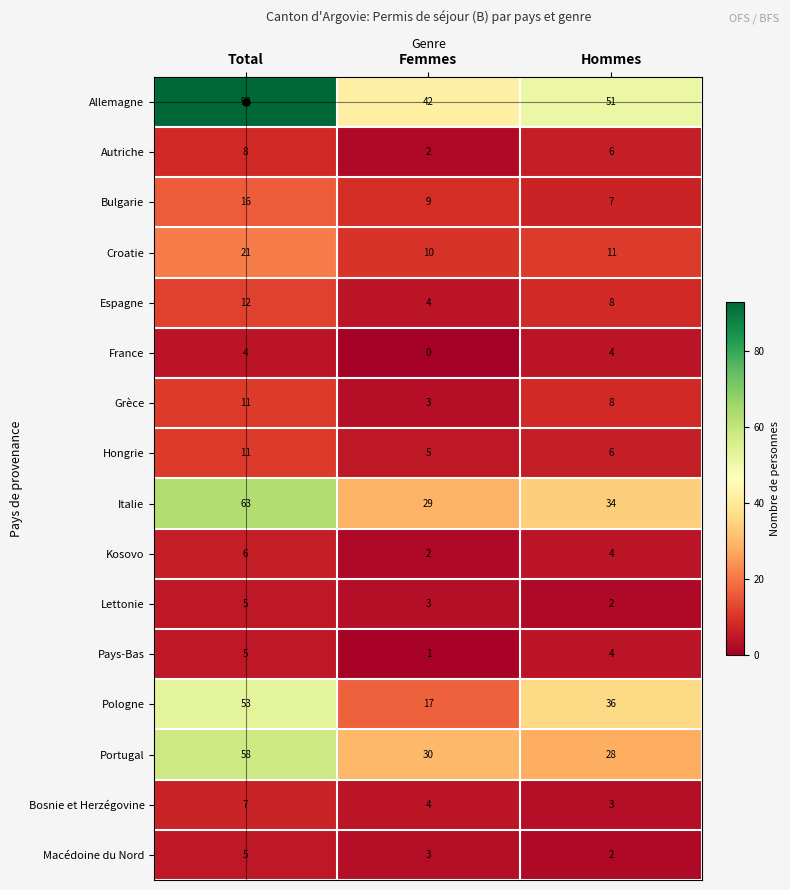

What is the average value of the Allemagne series?

62